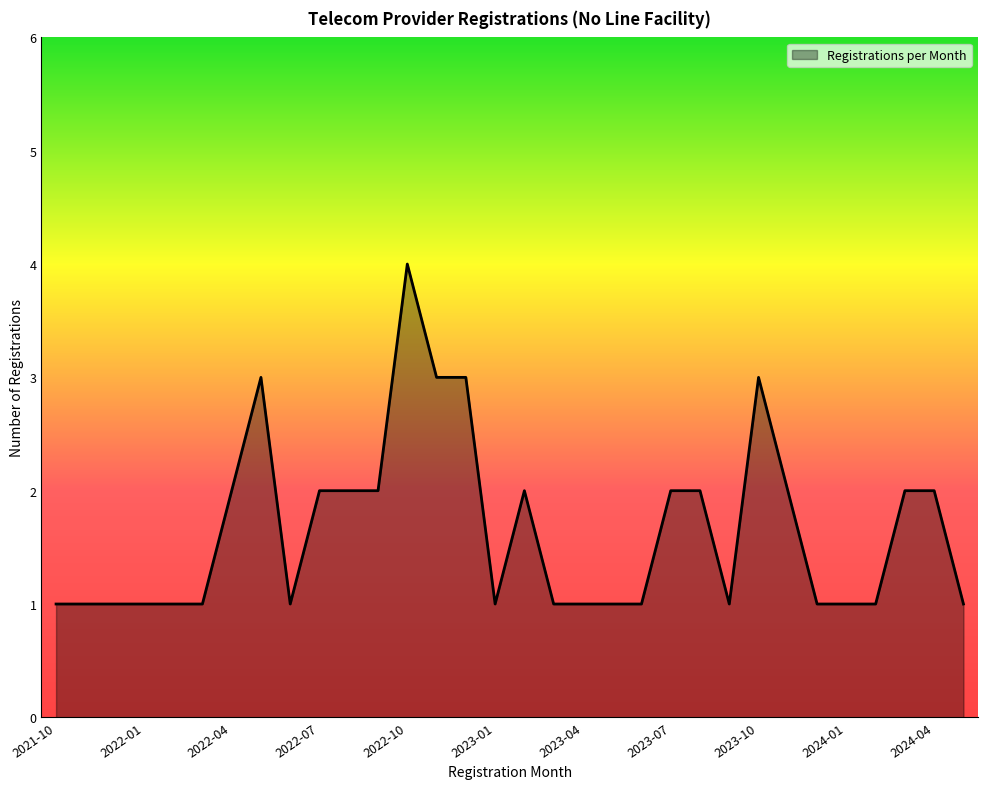

What is the difference between the maximum and minimum values?

3